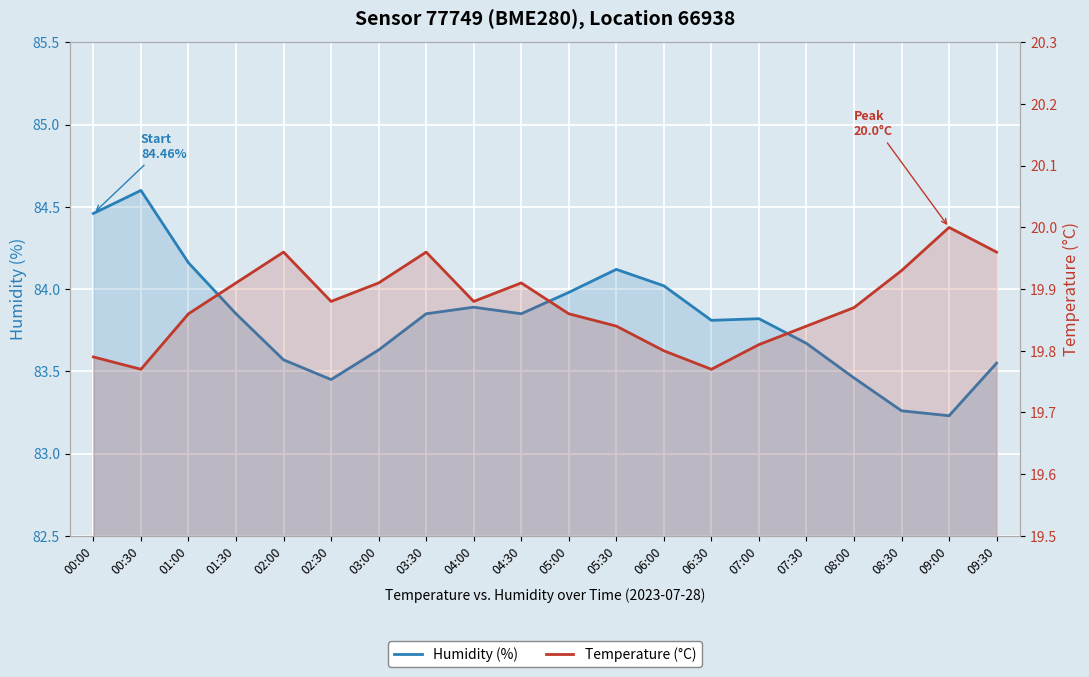

Where is the first local minimum for Temperature (°C)?

00:30